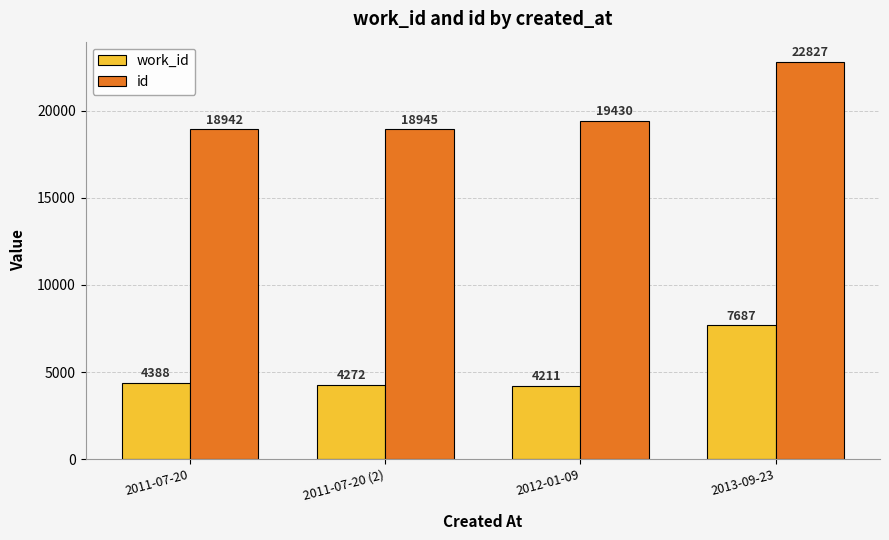

What is the label of the 4th bar from the left?

2013-09-23